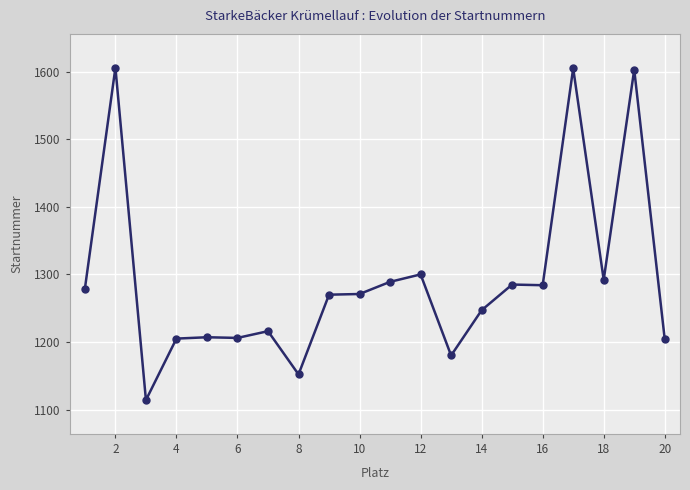

What is the difference between the maximum and second lowest values?

454